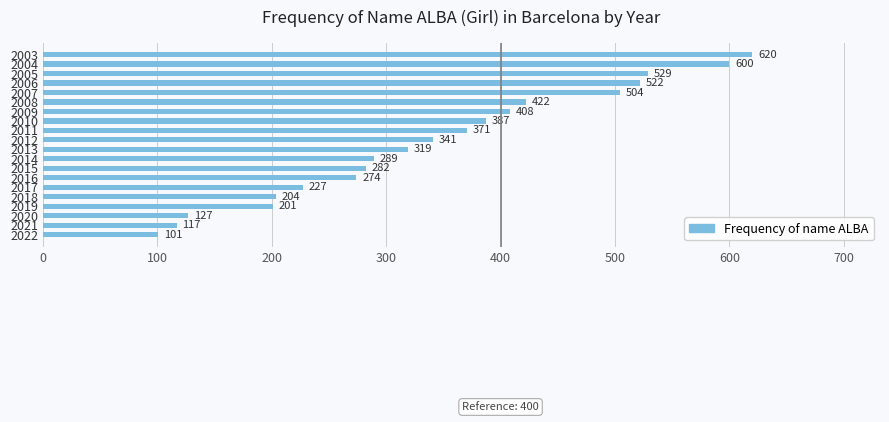

Where is the data nearest to the value 360?

2011